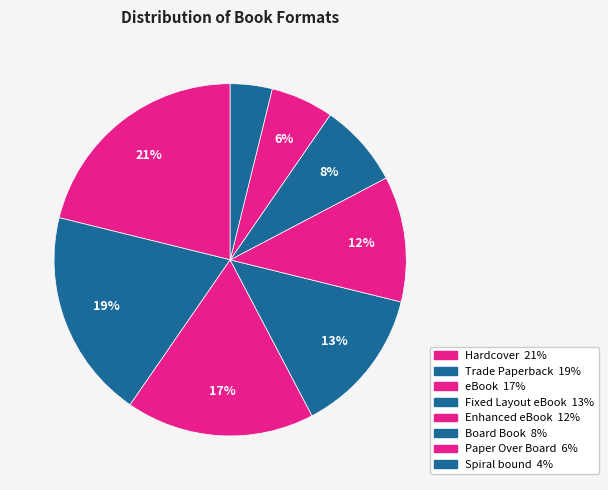

Count the number of slices in the pie.

8